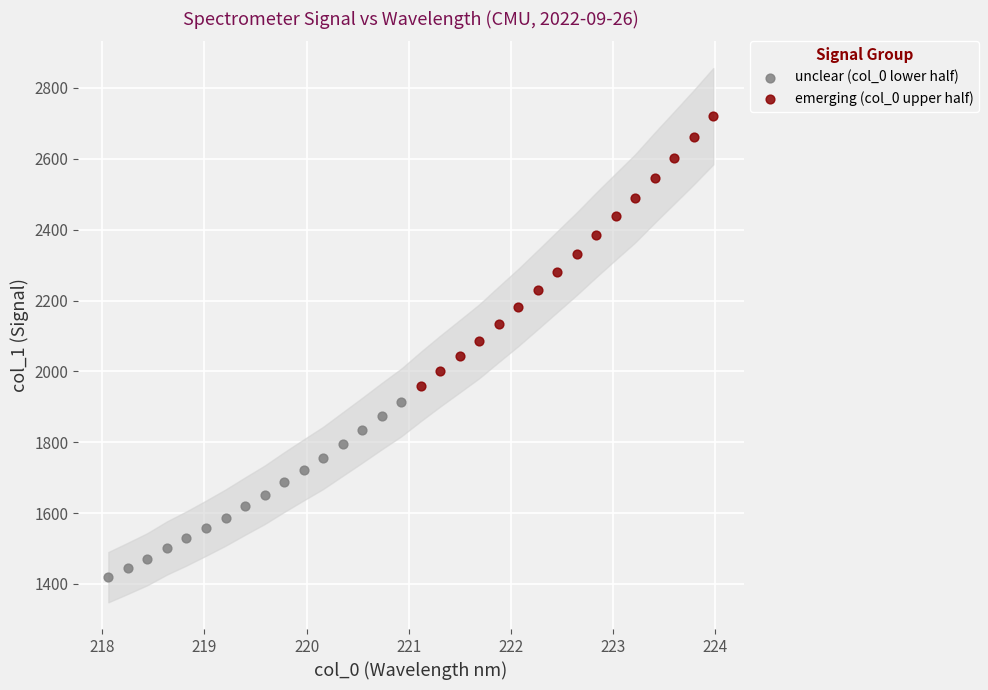

Which series reaches the minimum Y coordinate?

unclear (col_0 lower half)